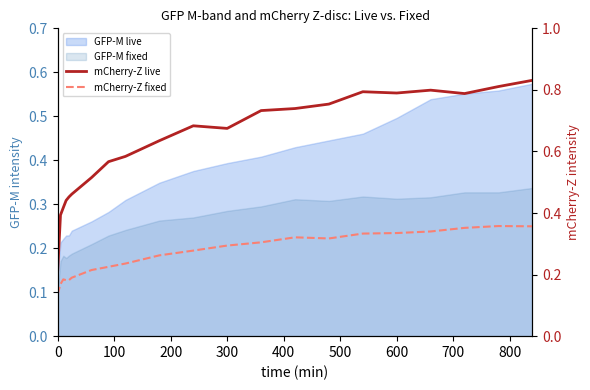

What is the difference between the highest and lowest values at 600?

0.3